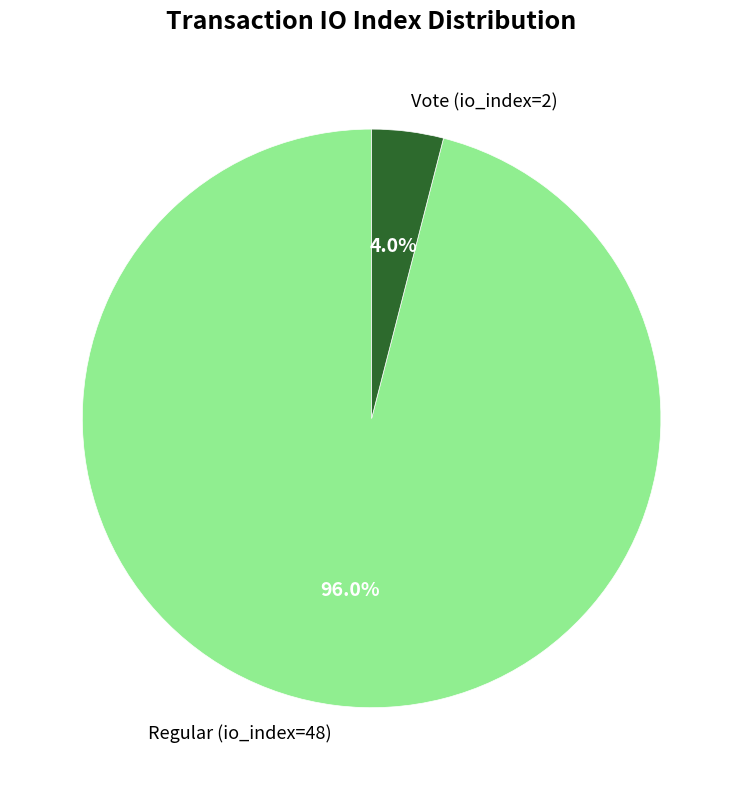

What percentage is the Regular (io_index=48) slice, to the nearest percent?

96%